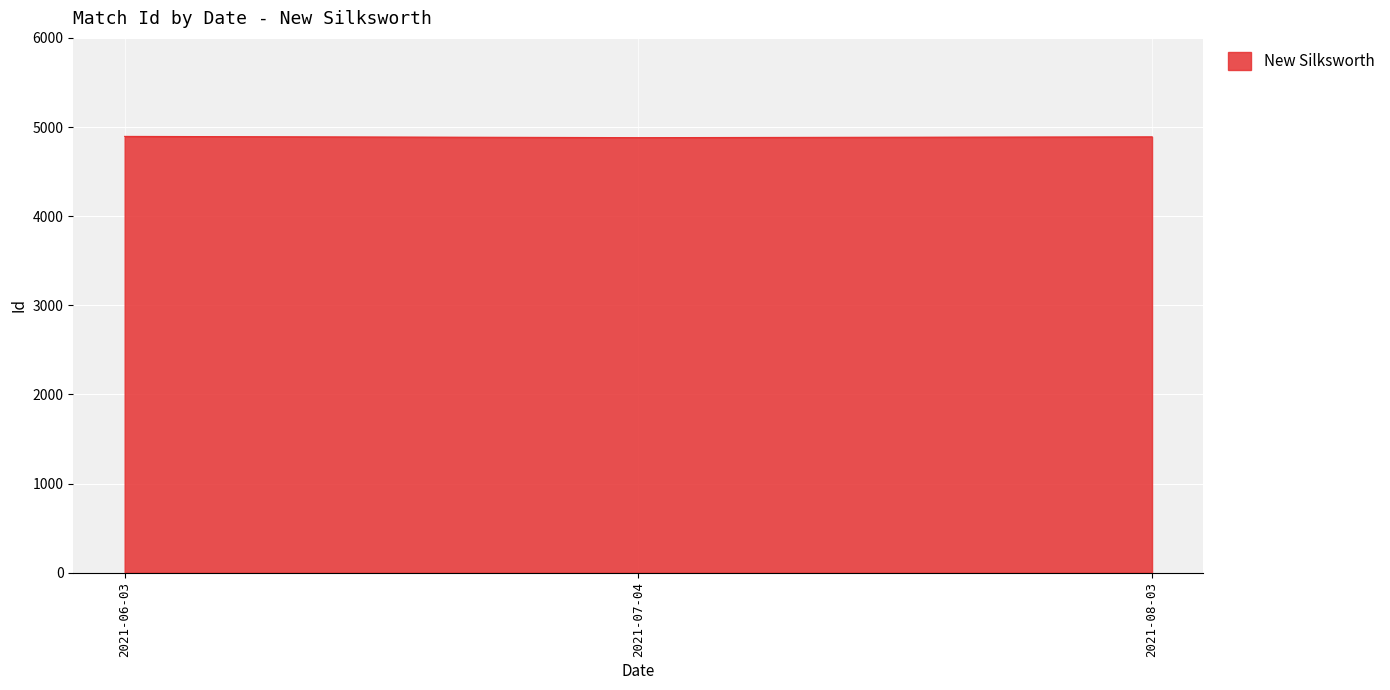

What is the sum of the values at 2021-07-04 and 2021-06-03?

9776